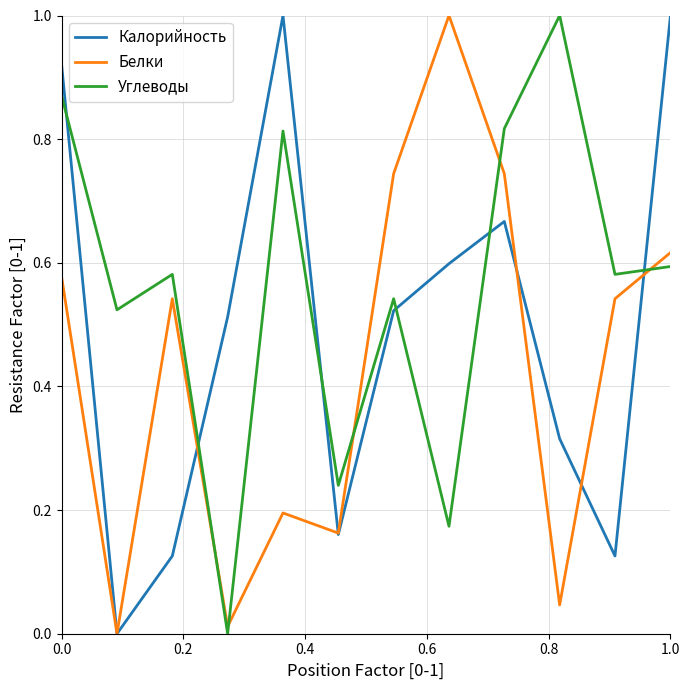

How many lines are shown in the chart?

3